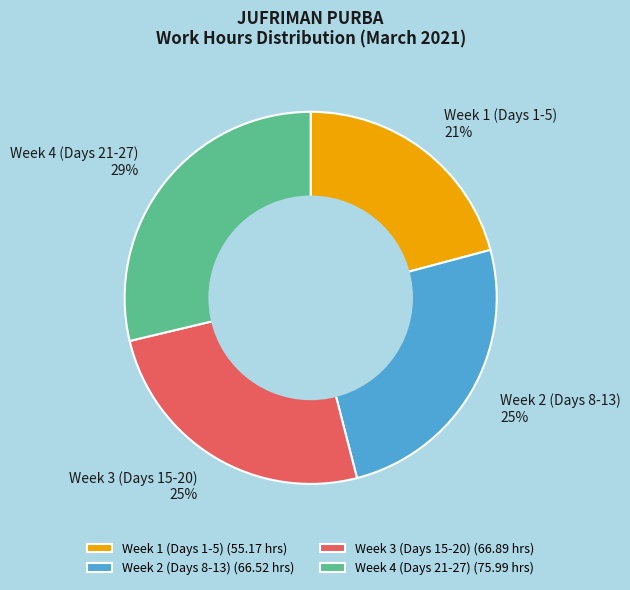

Combined, do Week 3 (Days 15-20) 25% and Week 1 (Days 1-5) 21% account for over 50%?

No